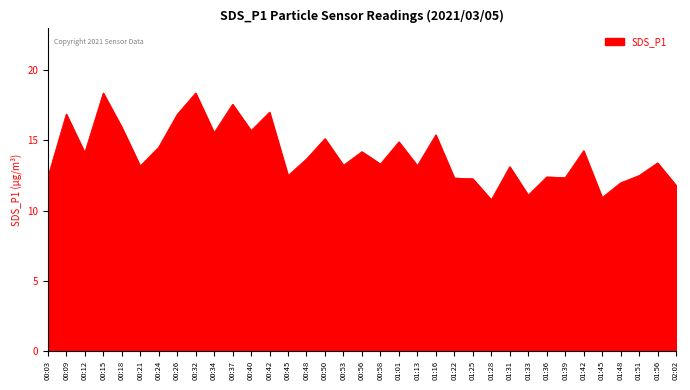

How many values are below 13?

12